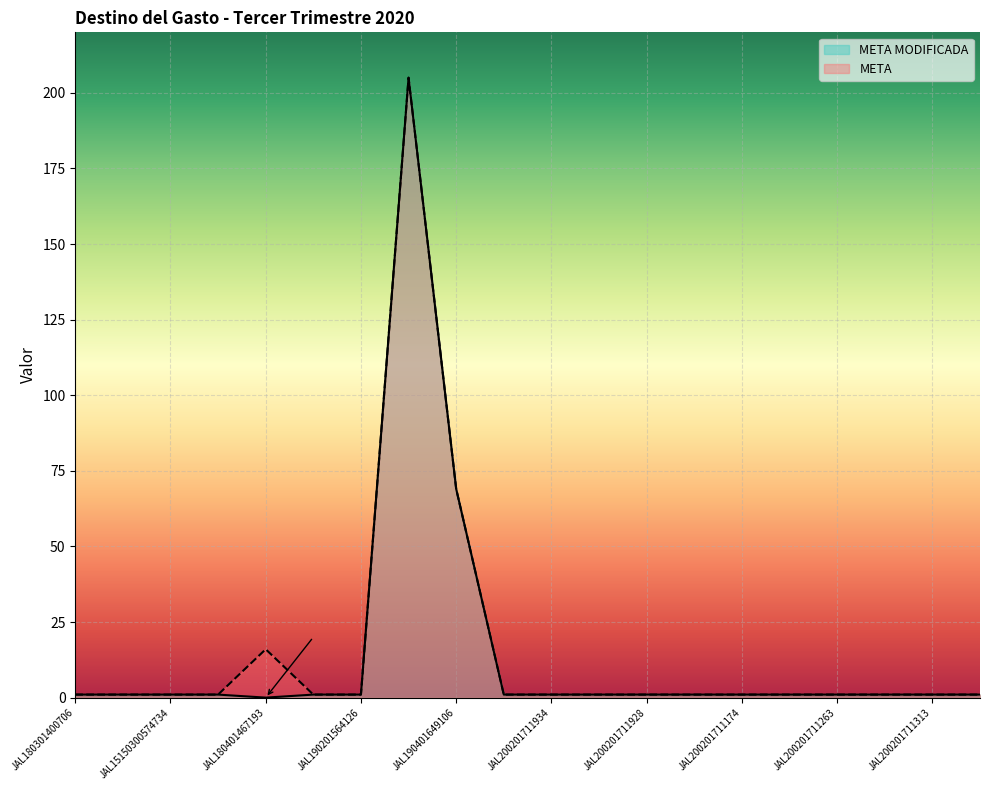

Count the number of data series in this chart.

2